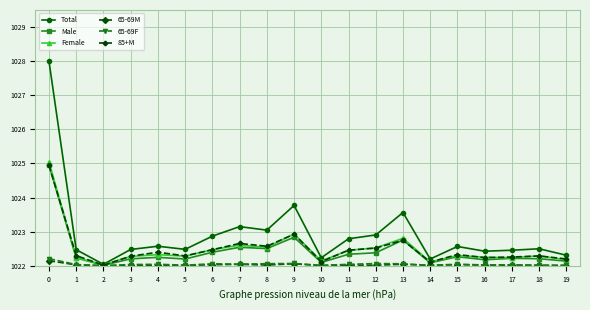

What is the value of the Female point at the 19th from the left?

1022.3